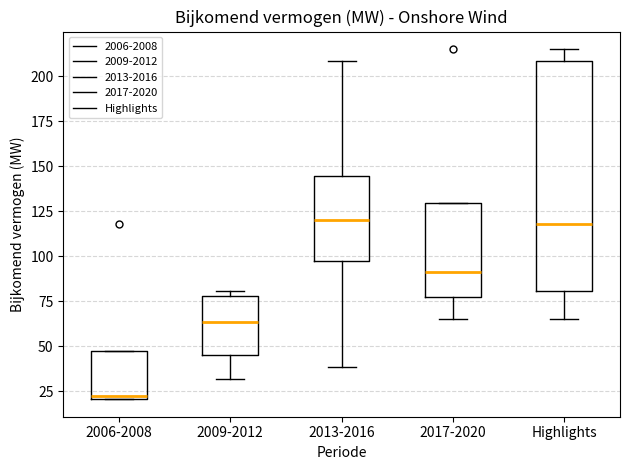

Reading left to right, transcribe this box plot: for each box, give where its median line is, the range the box spans, and where its two whiskers end, as read against the y-axis. The values are not printed on the chart, so give them approximately, as read against the axis.

2006-2008: median 25, box 20 to 45, whiskers 20 to 45
2009-2012: median 65, box 45 to 80, whiskers 30 to 80 (just above the box's upper edge)
2013-2016: median 120, box 95 to 145, whiskers 40 to 210
2017-2020: median 90, box 75 to 130, whiskers 65 to 130
Highlights: median 120, box 80 to 210, whiskers 65 to 215